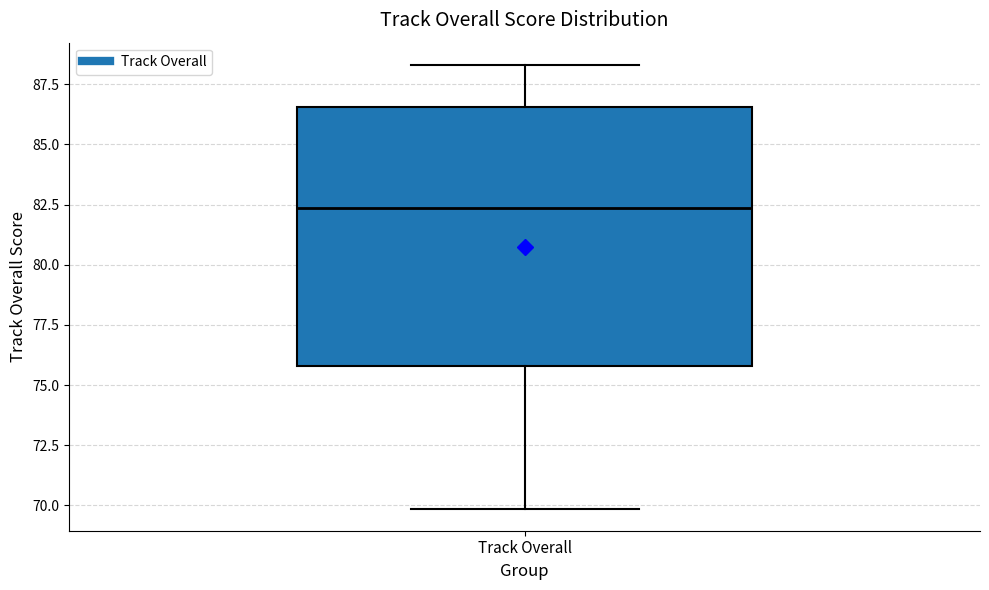

Read this box plot against the y-axis: the position of the median line, the range covered by the box, and the ends of both whiskers. The values are not printed on the chart, so give them approximately, as read against the axis.

median 82.5, box 76.0 to 86.5, whiskers 70.0 to 88.5